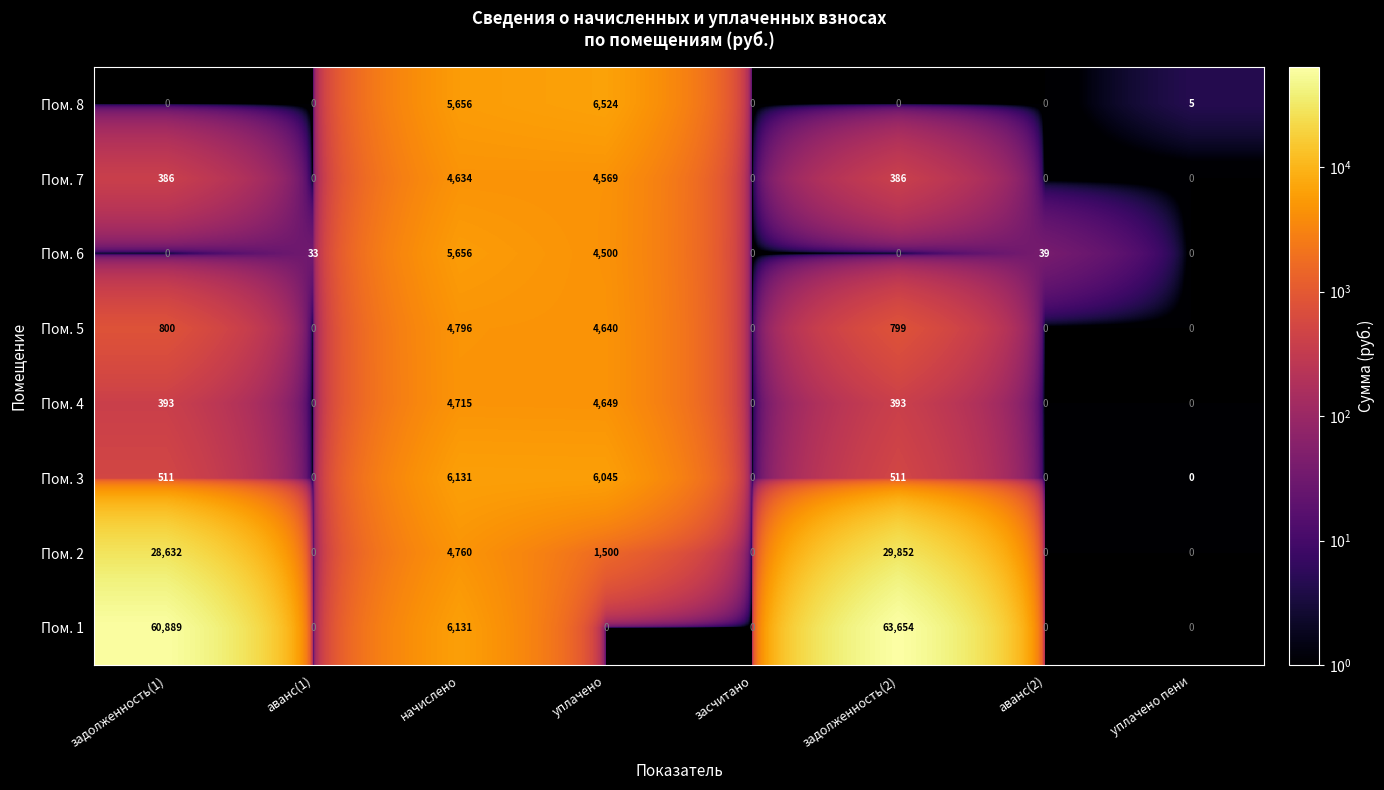

What is the maximum value shown in the chart?

63654